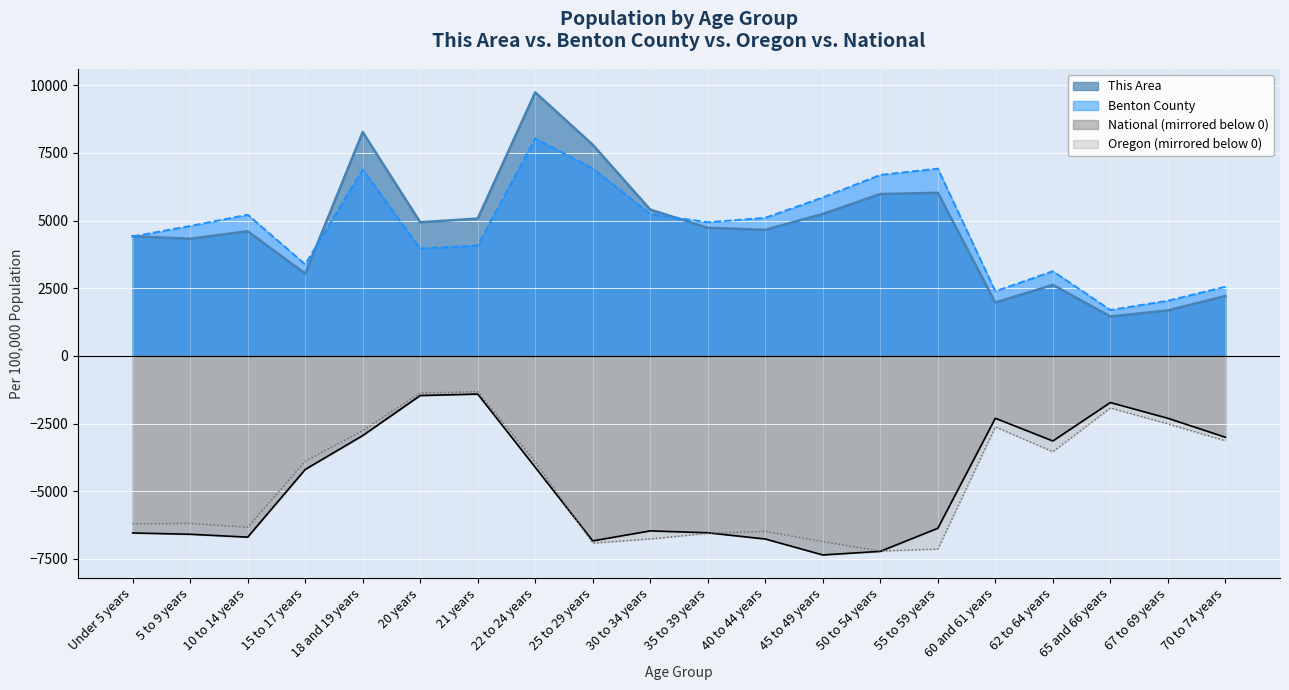

At 62 to 64 years, list the series in order from smallest to largest.

Oregon, National, This Area, Benton County